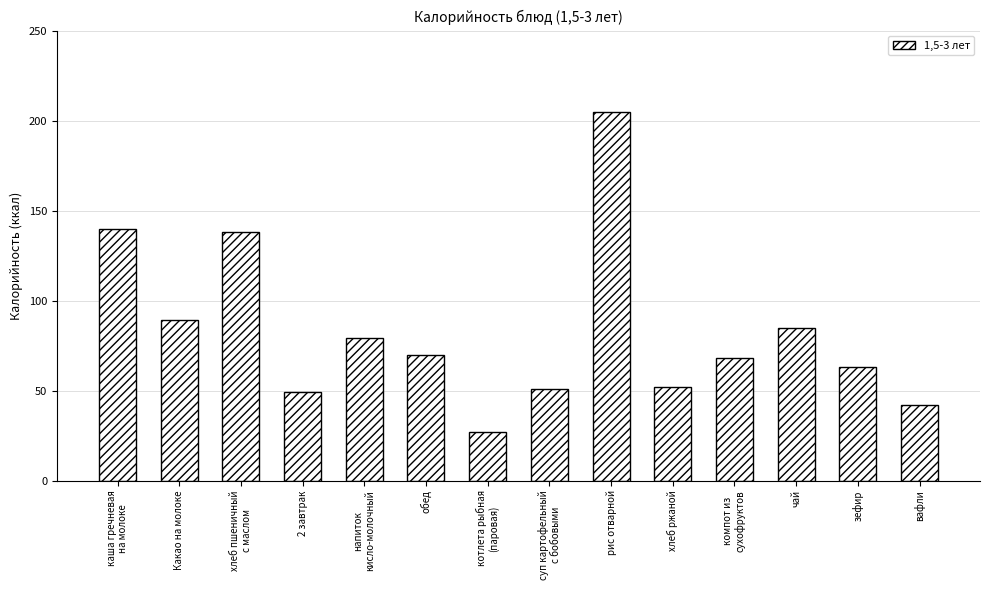

Reading right to left, transcribe all the data shown in this chart.

вафли=41.8	зефир=63.0	чай=85.0	компот из
сухофруктов=68.0	хлеб ржаной=52.2	рис отварной=205.0	суп картофельный
с бобовыми=51.0	котлета рыбная
(паровая)=27.0	обед=70.0	напиток
кисло-молочный=79.0	2 завтрак=49.0	хлеб пшеничный
с маслом=138.0	Какао на молоке=89.0	каша гречневая
на молоке=140.0